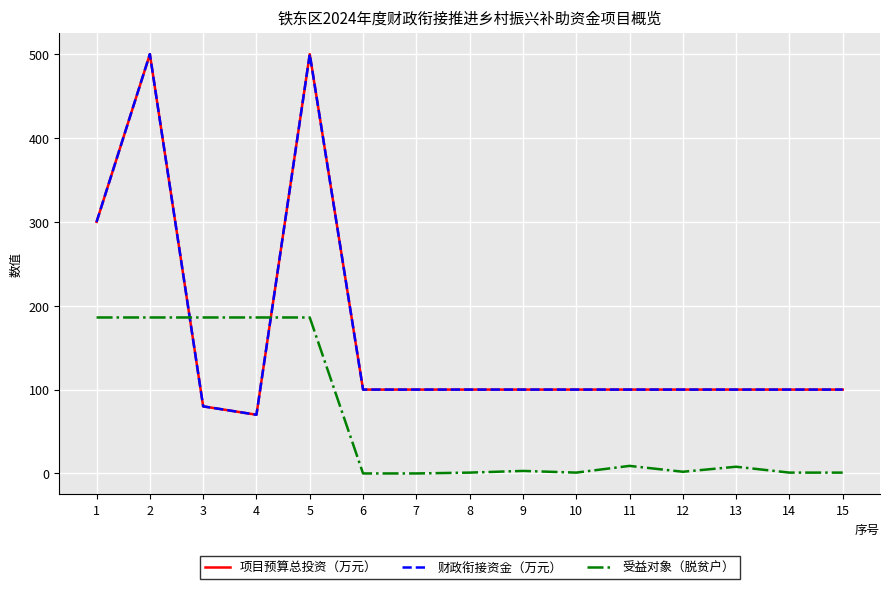

Is this an area chart (filled region under the line)?

No